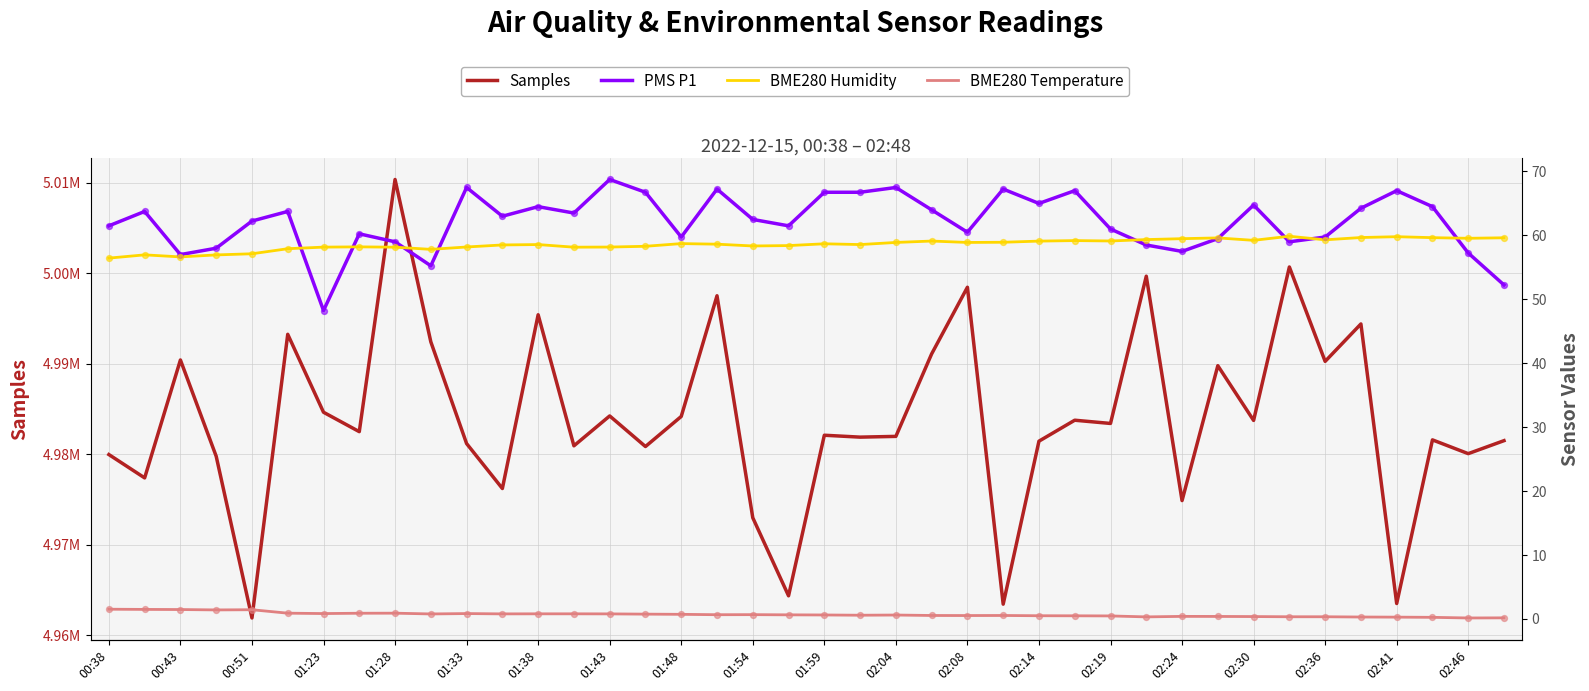

Which series has the largest total across all categories?

Samples